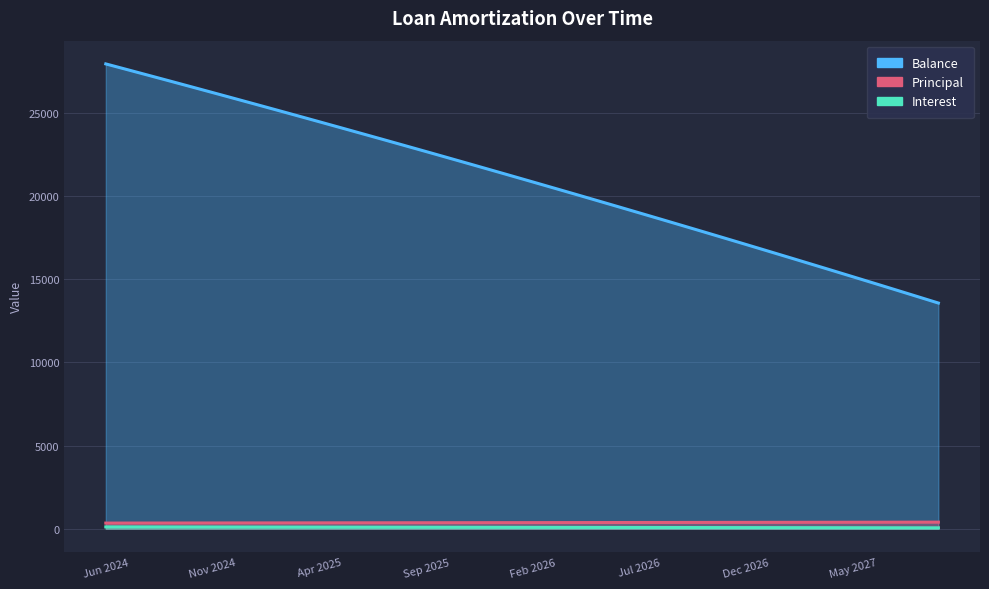

List the labels in order of Balance value, smallest first.

39, 38, 37, 36, 35, 34, 33, 32, 31, 30, 29, 28, 27, 26, 25, 24, 23, 22, 21, 20, 19, 18, 17, 16, 15, 14, 13, 12, 11, 10, 9, 8, May 2027, Dec 2026, Jul 2026, Feb 2026, Sep 2025, Apr 2025, Nov 2024, Jun 2024